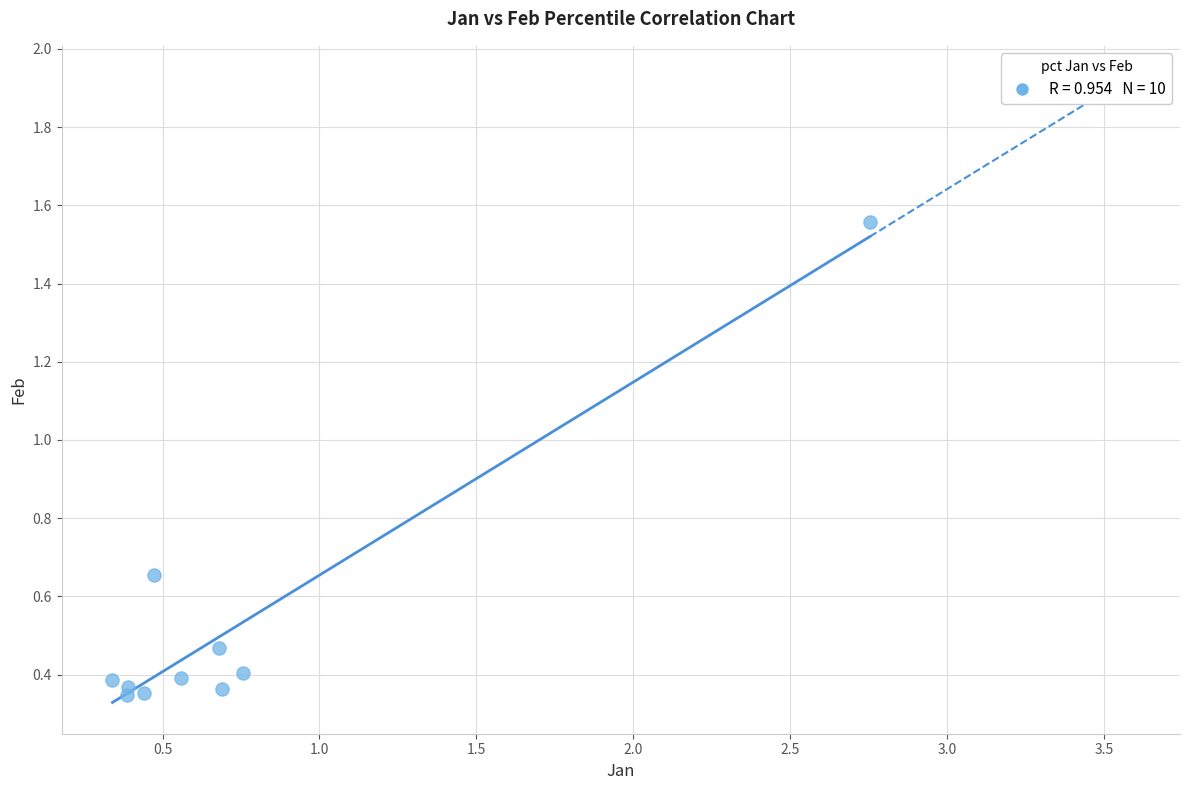

What is the range of Y values (max minus min)?

1.2